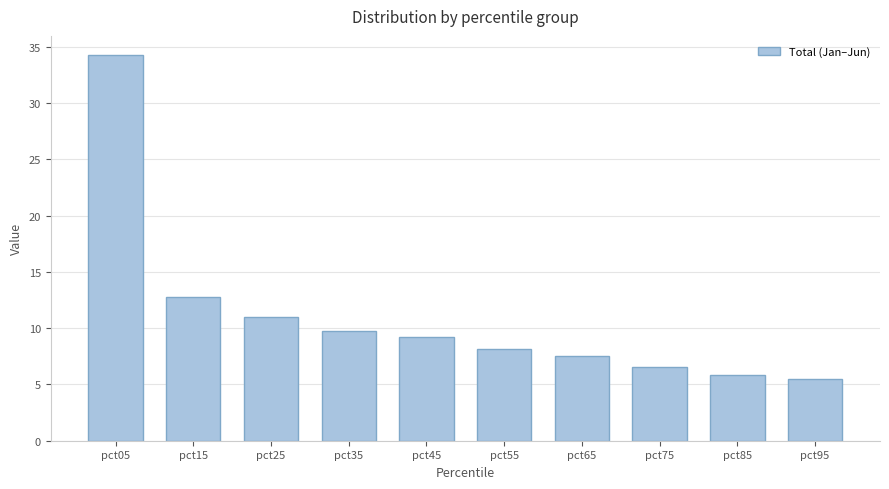

Where does the data first go above 9?

pct05